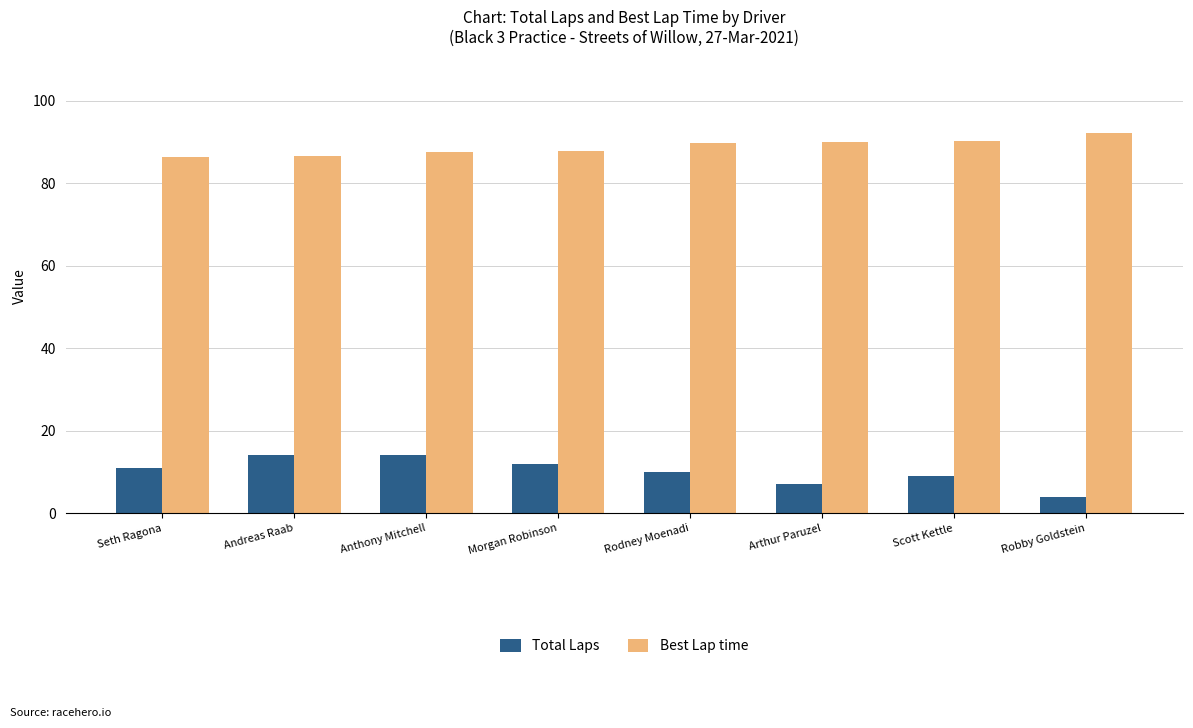

What is the difference between the second highest and minimum values in the Best Lap time series?

4.0